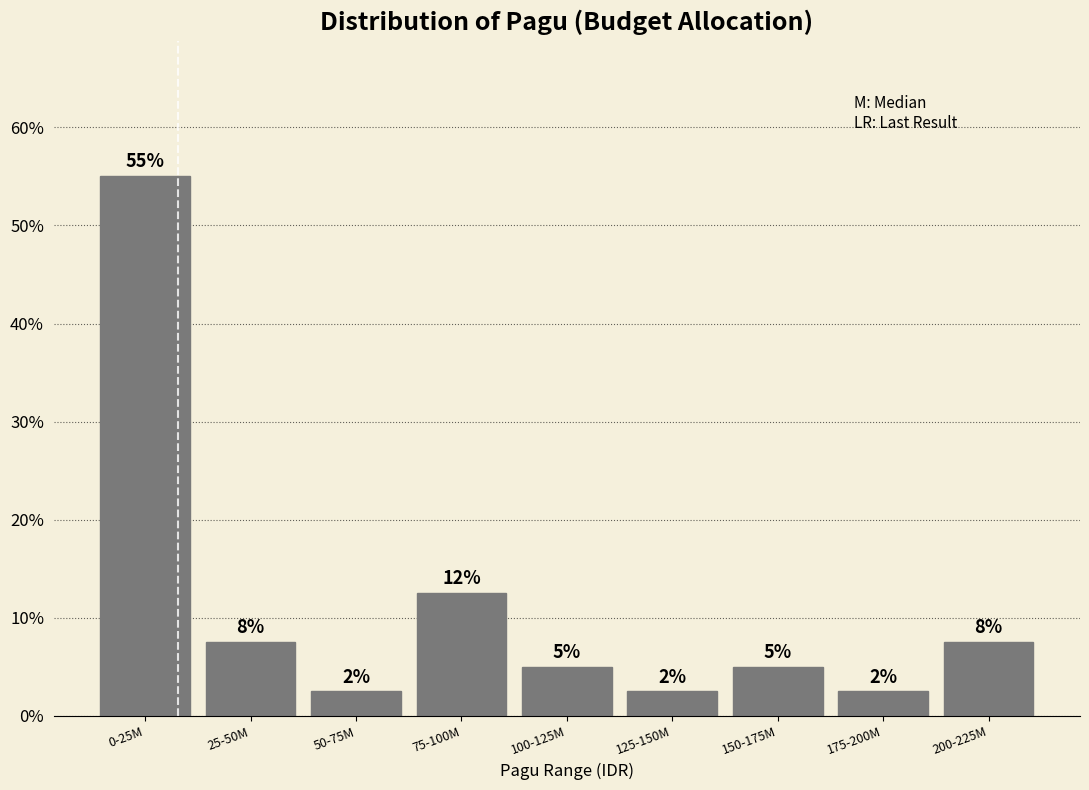

How many bars are there in total?

9